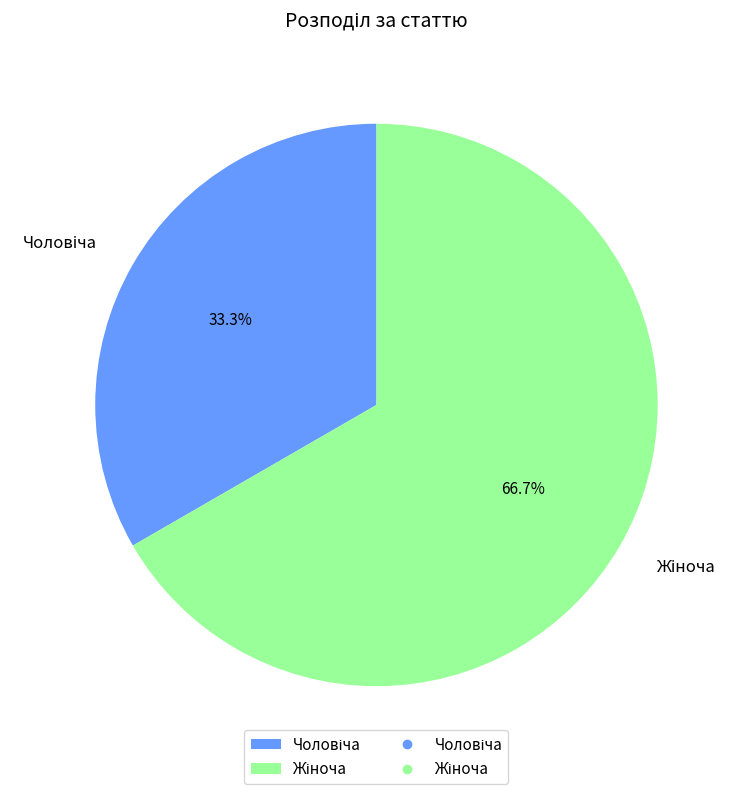

Does any single category account for the majority?

Yes